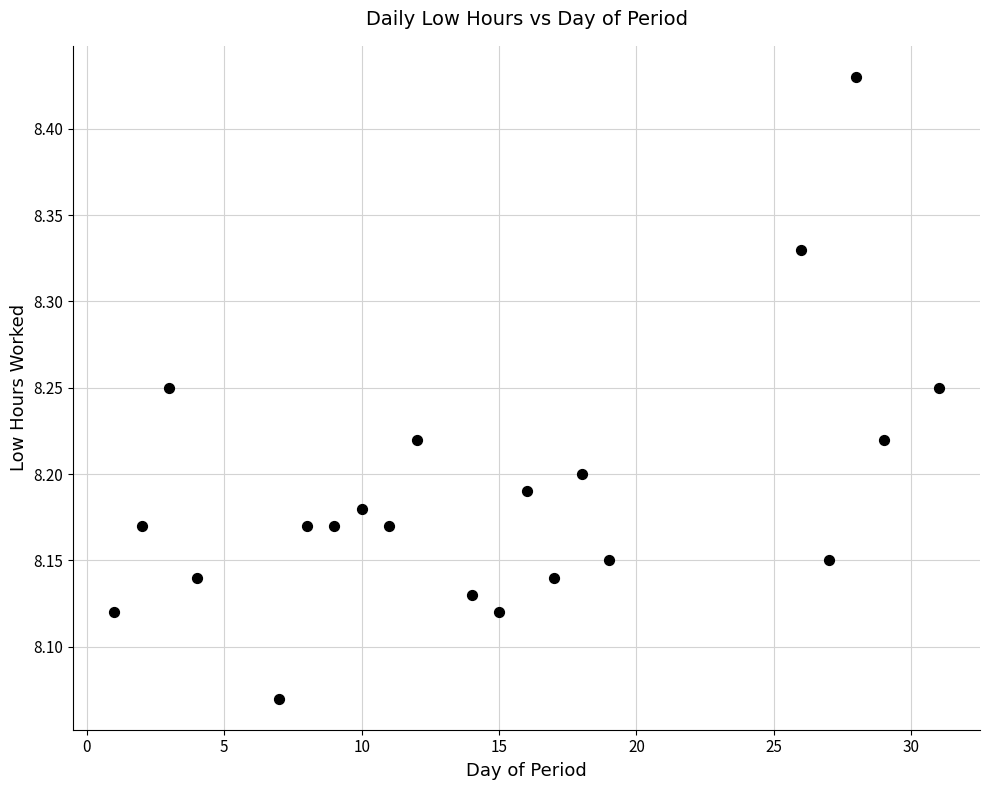

What is the range of Y values (max minus min)?

0.4